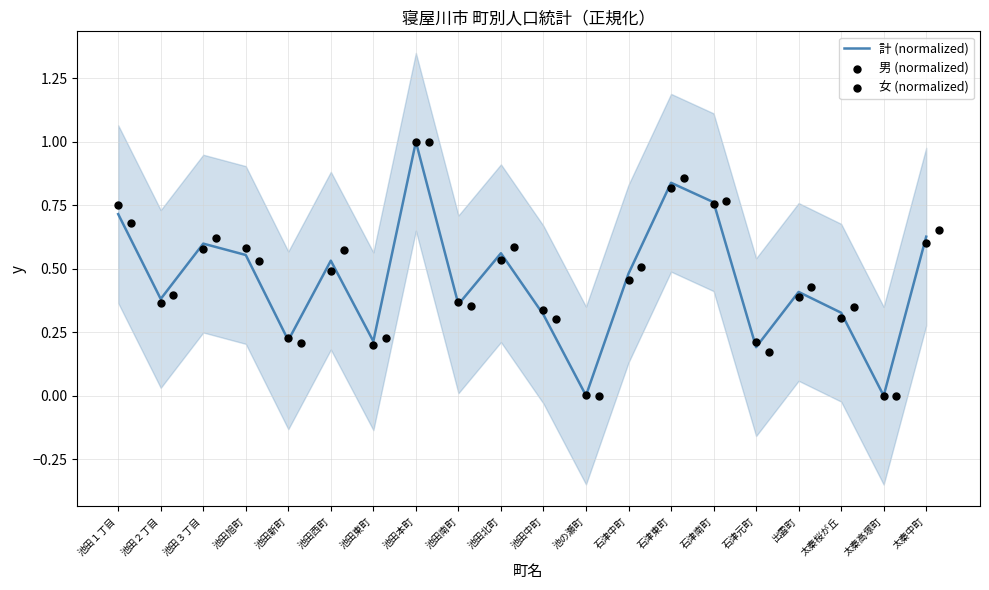

Is it true that 計 (normalized) equals 1.1 at 石津南町?

False